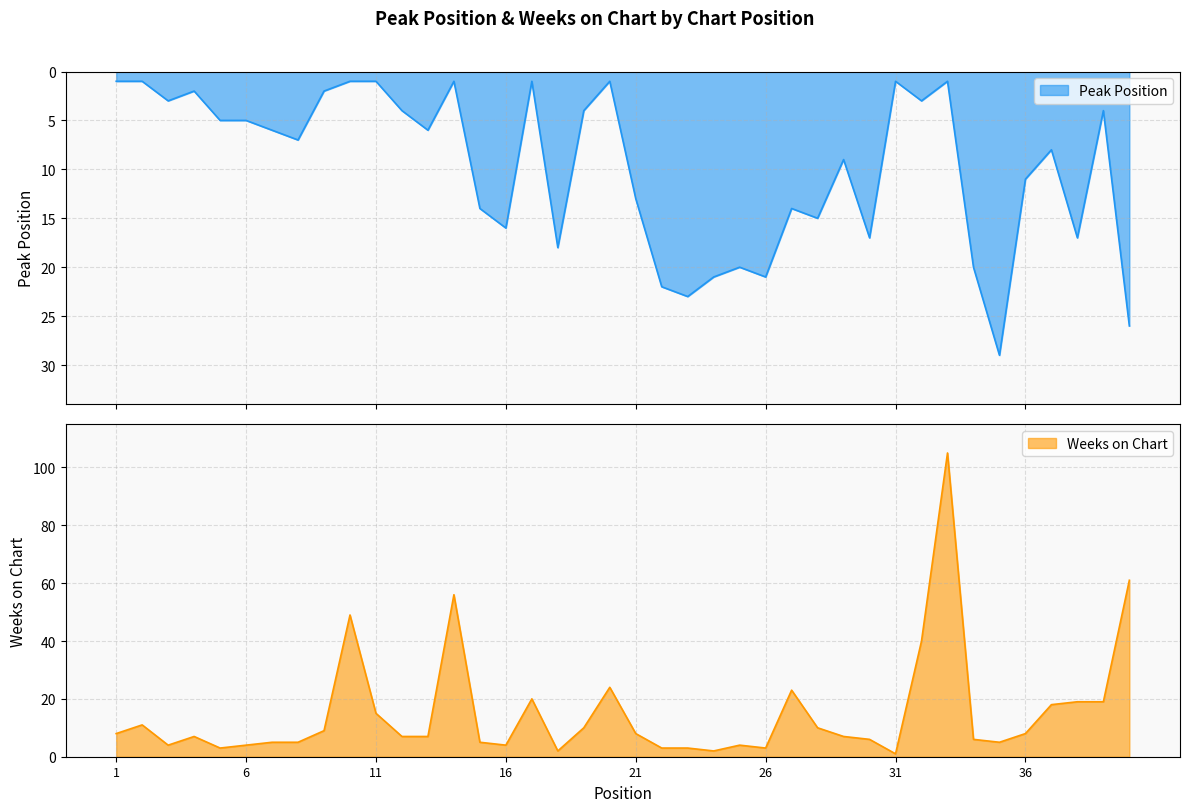

Between 38 and 29, which is larger?

38